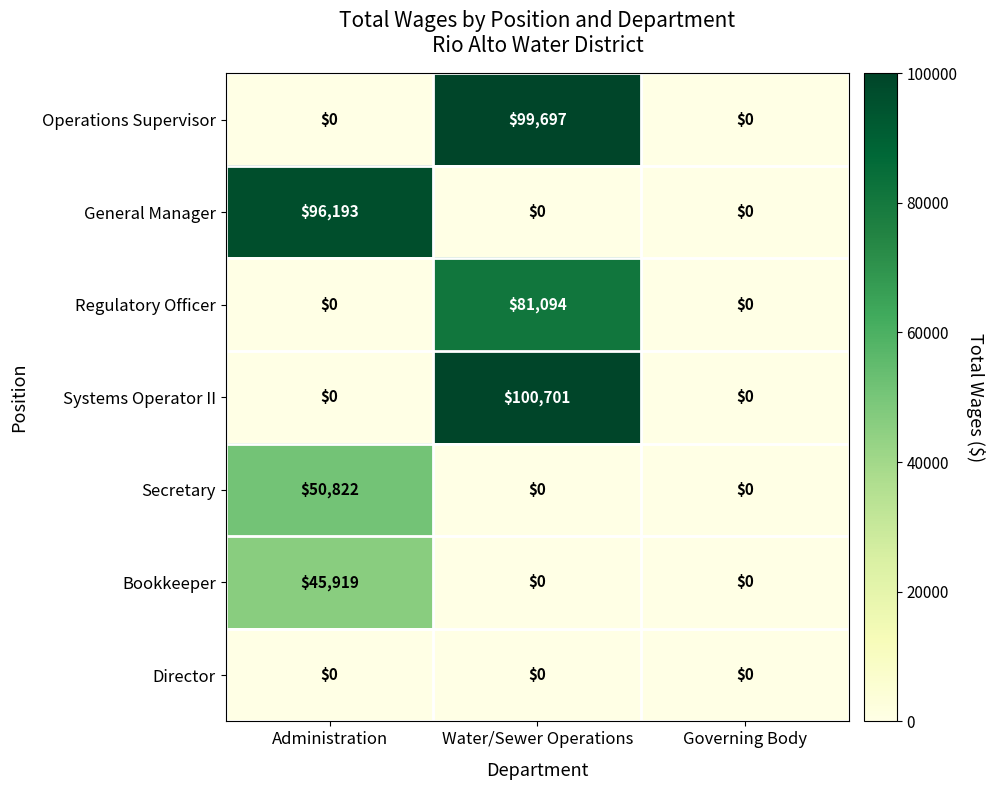

At which category is the sum across all series the highest?

Water/Sewer Operations